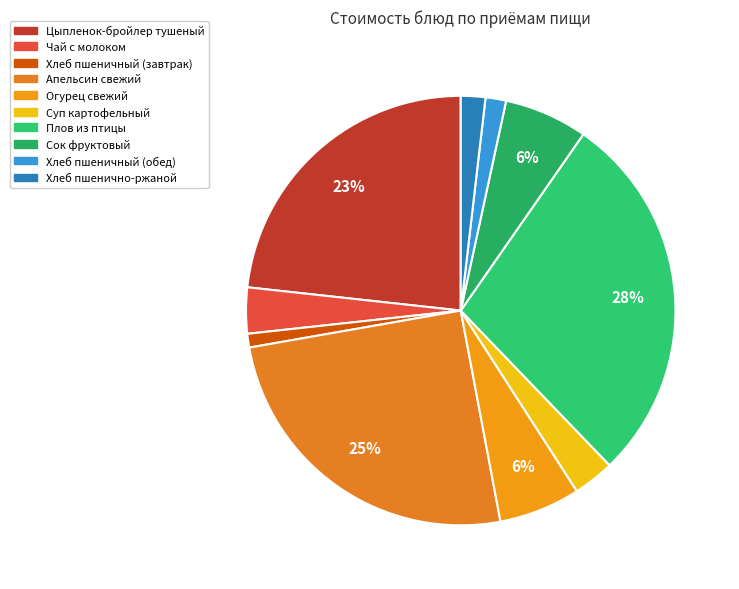

Which category has the biggest portion of the pie?

Плов из птицы